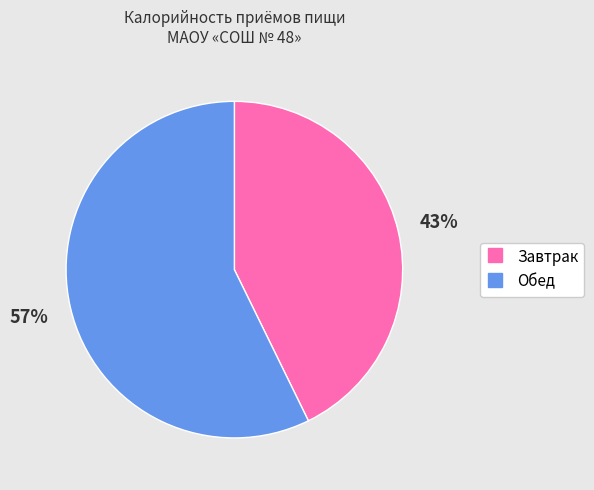

To the nearest percent, what is the combined percentage of Обед and Завтрак?

100%